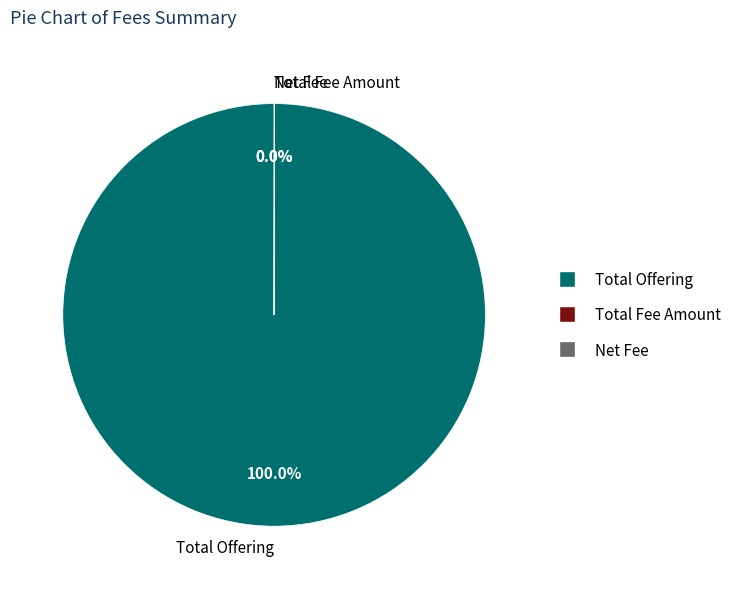

Which category has the biggest portion of the pie?

Total Offering